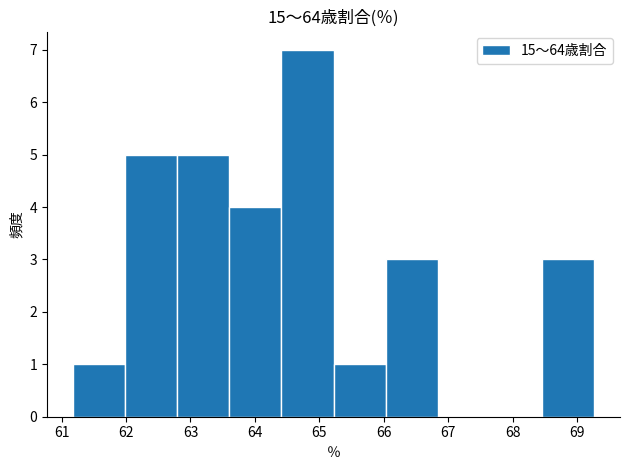

Reading left to right, transcribe this chart: for each bar, give the range it covers on the x-axis and its height. Neither the bar edges nor the heights are printed on the chart, so give them approximately, as read against the axes.

61.2 to 62.0: 1
62.0 to 62.8: 5
62.8 to 63.6: 5
63.6 to 64.4: 4
64.4 to 65.2: 7
65.2 to 66.0: 1
66.0 to 66.8: 3
66.8 to 67.6: 0
67.6 to 68.5: 0
68.5 to 69.3: 3